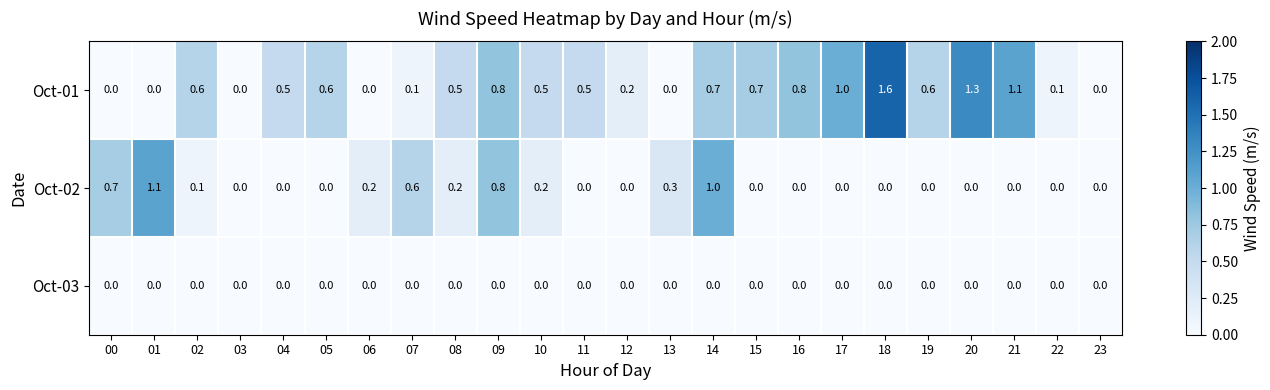

True or false: Oct-02 has a value of 0.0 at 18.

True